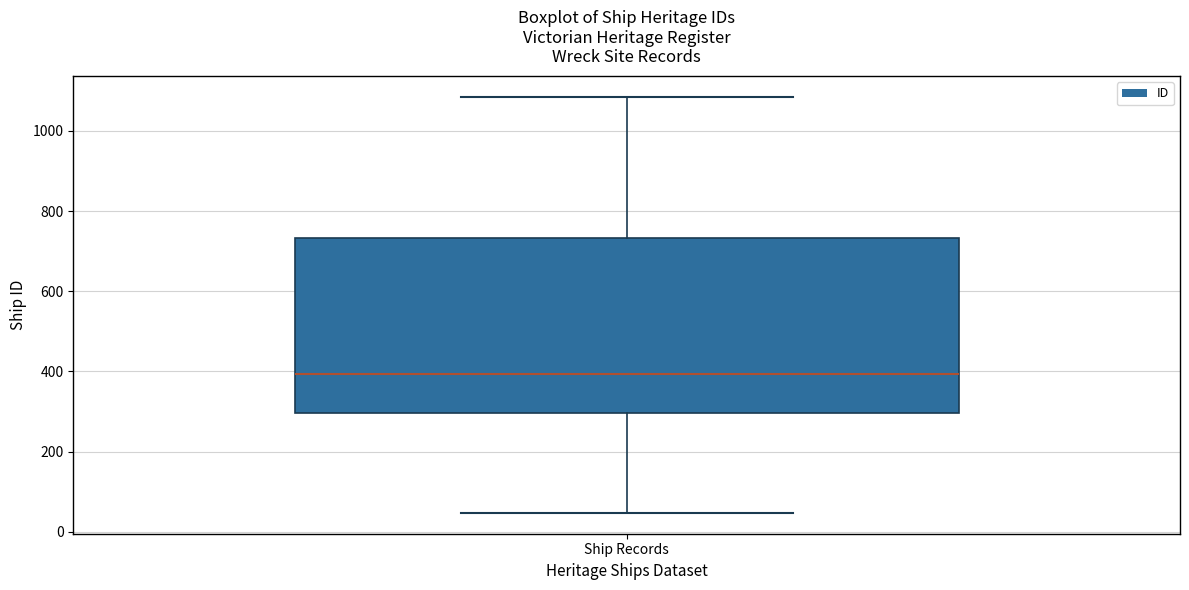

Read this box plot against the y-axis: the position of the median line, the range covered by the box, and the ends of both whiskers. The values are not printed on the chart, so give them approximately, as read against the axis.

median 400, box 300 to 740, whiskers 40 to 1080